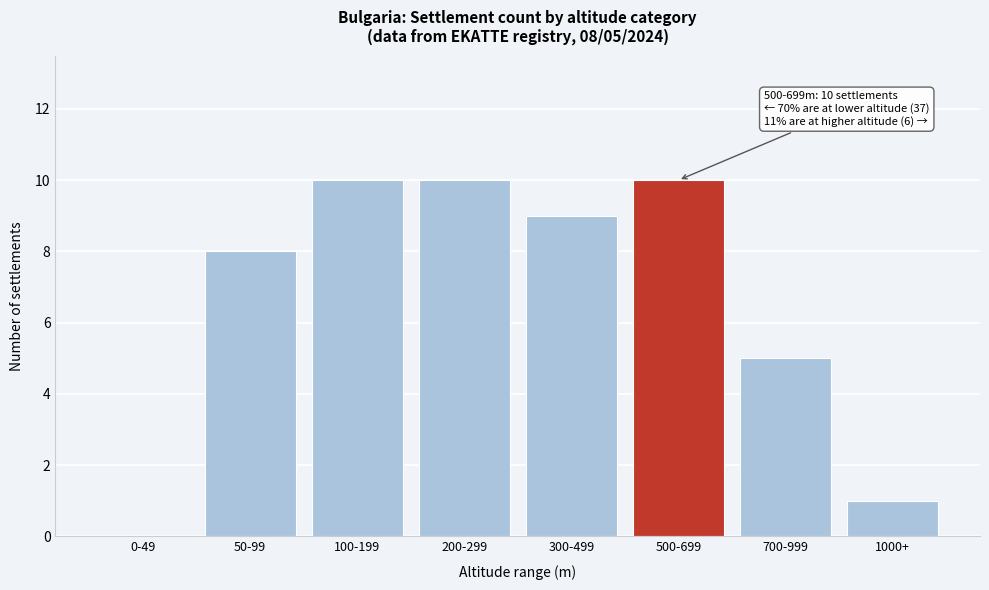

Reading right to left, list all the values displayed in this chart.

1000+=1	700-999=5	500-699=10	300-499=9	200-299=10	100-199=10	50-99=8	0-49=0